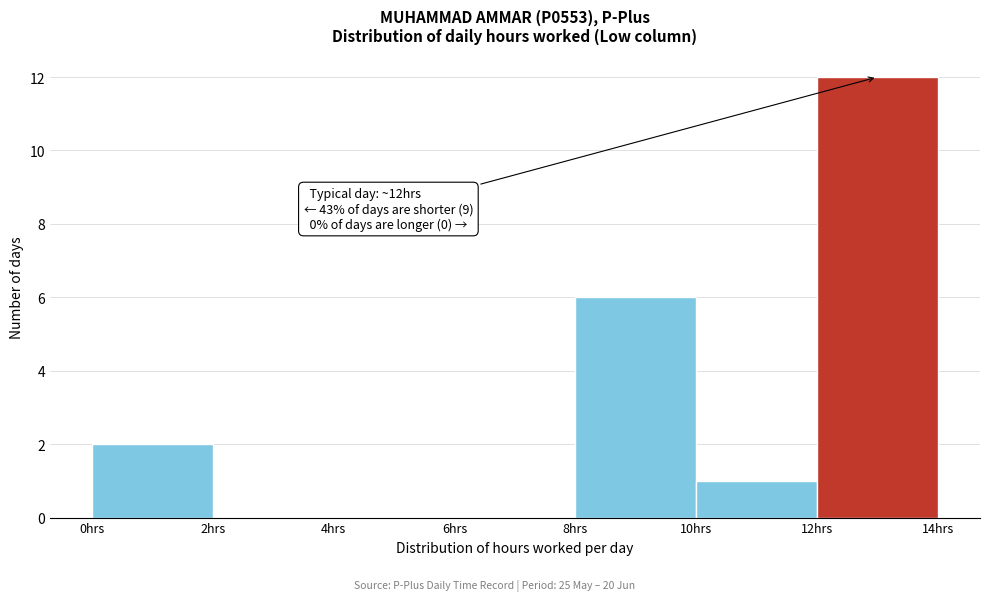

Over which range of the x-axis is the bar tallest?

12 to 14